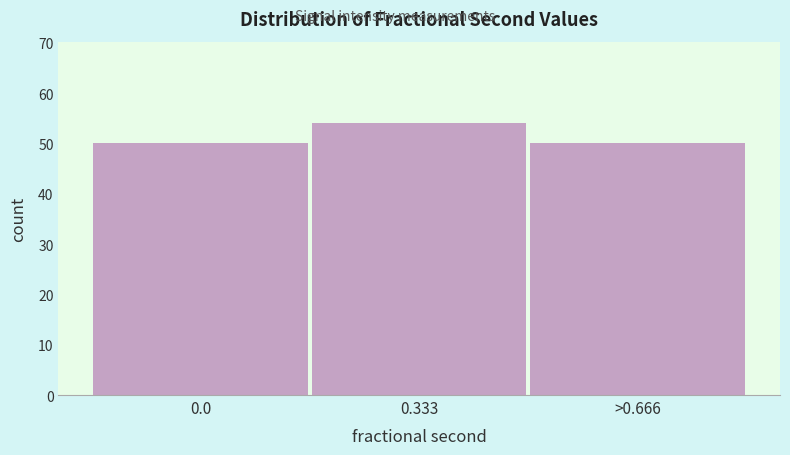

Reading left to right, transcribe all the data shown in this chart.

0.0=50	0.333=54	>0.666=50